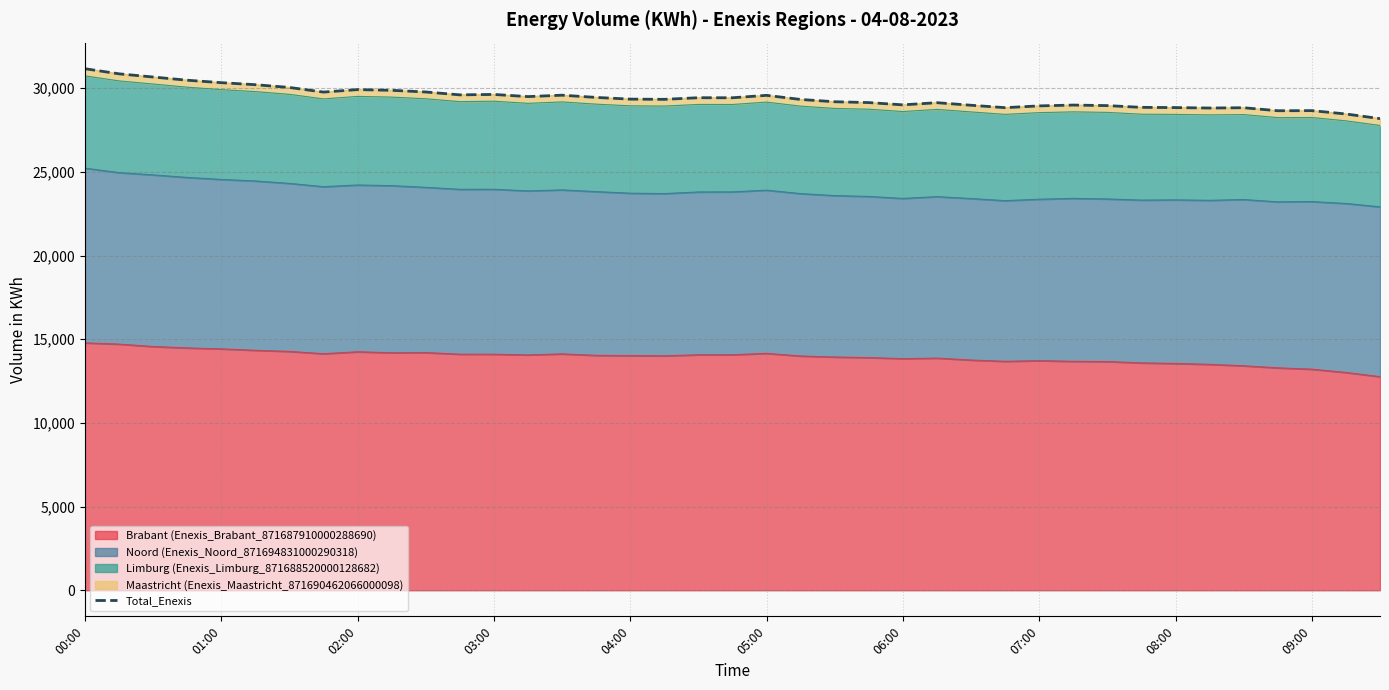

True or false: Brabant (Enexis_Brabant_871687910000288690) has a value of 5507 at 01:00.

False